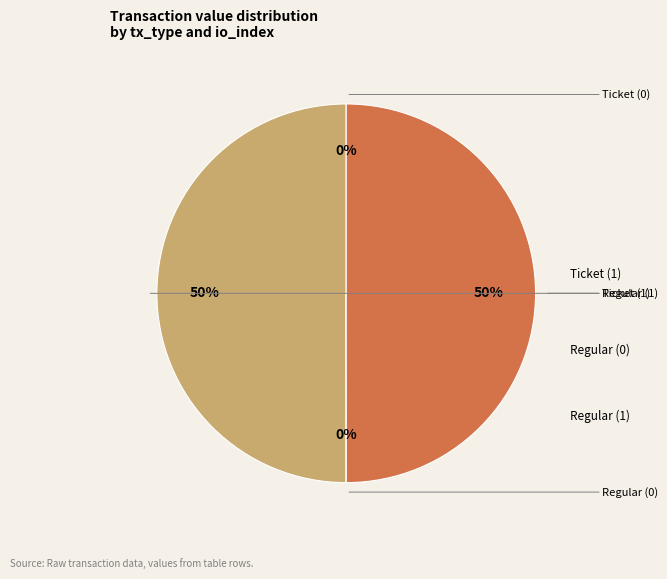

To the nearest percent, what is the average slice percentage?

25%